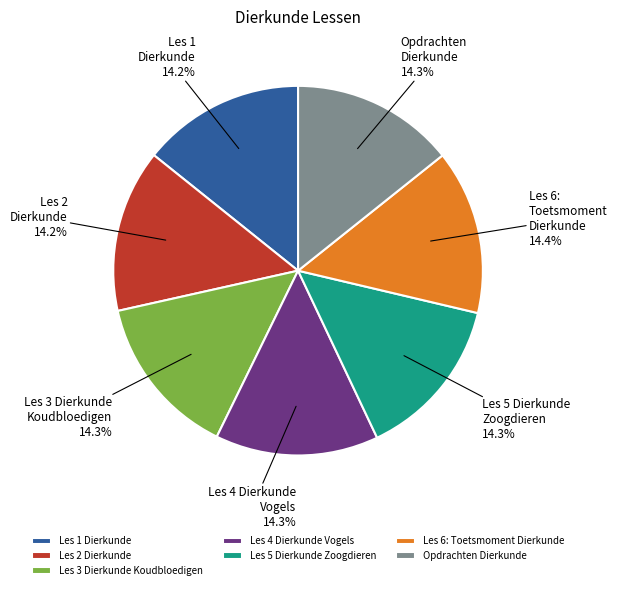

What percentage is the Les 3 Dierkunde Koudbloedigen slice, to the nearest percent?

14%